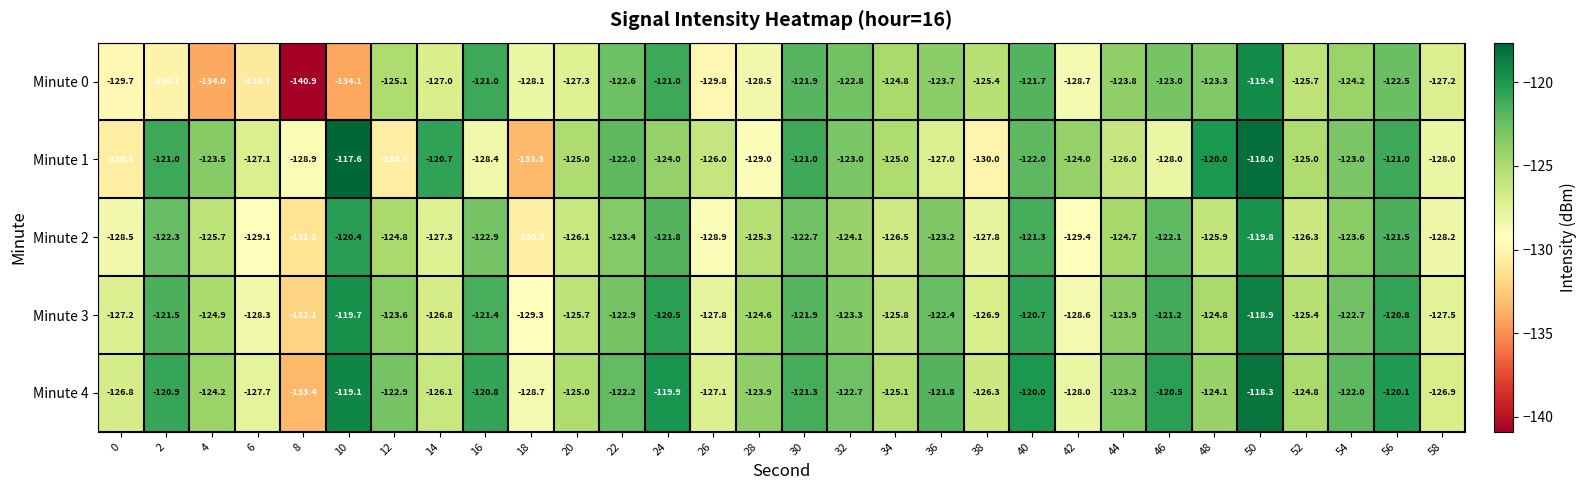

What is the lowest value of the Minute 1 series?

-133.3